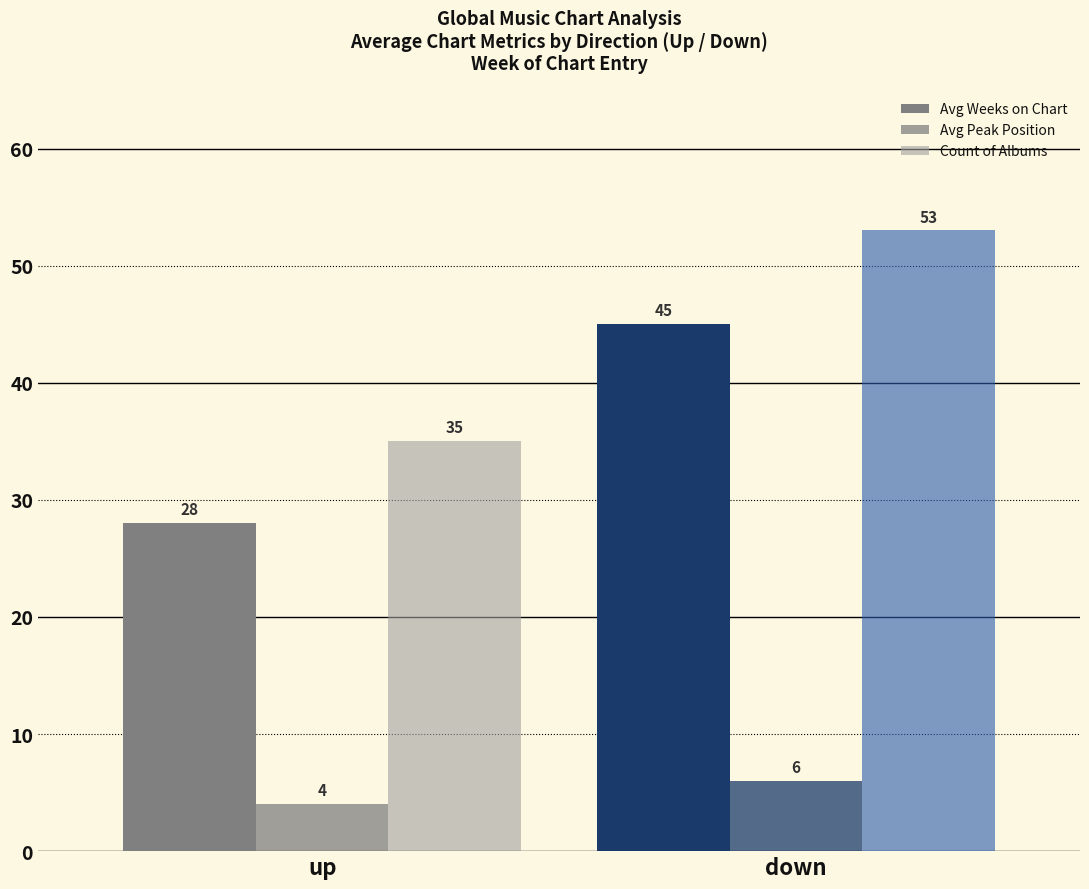

The value of Avg Weeks on Chart at up is 28. True or false?

True